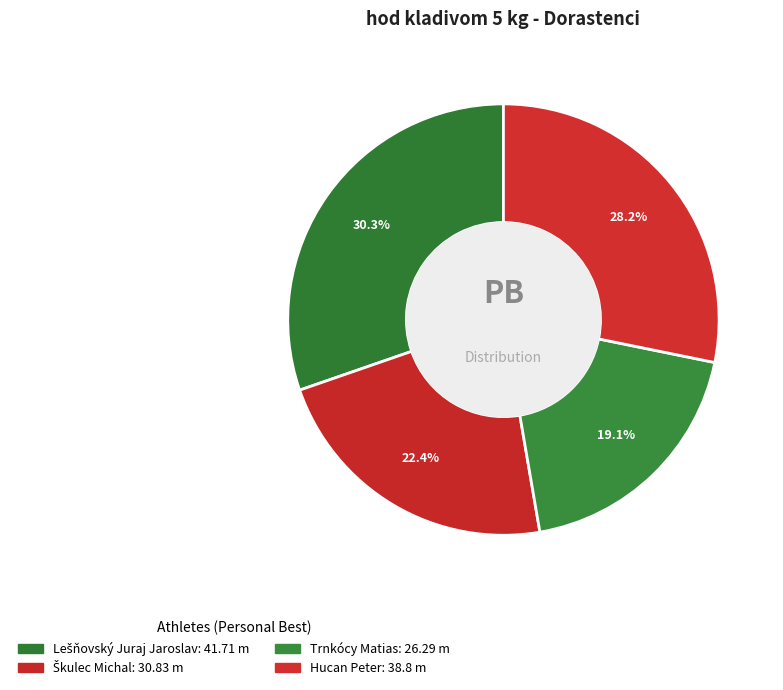

True or false: Škulec Michal accounts for 14% of the total.

False